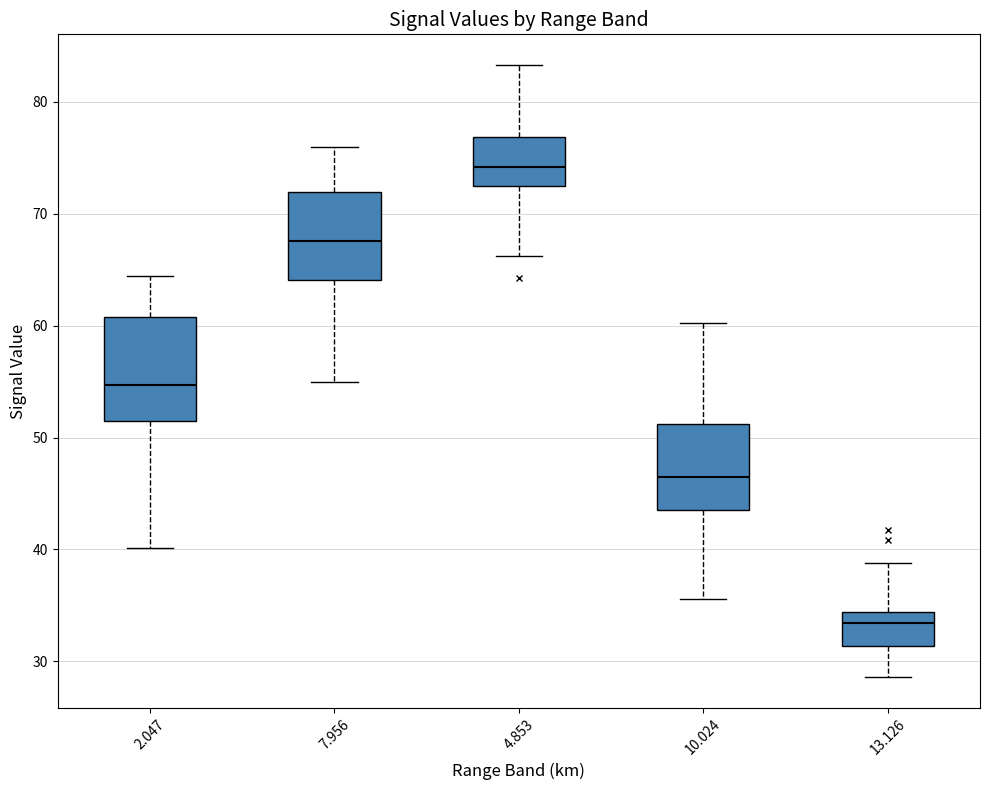

Reading left to right, transcribe this box plot: for each box, give where its median line is, the range the box spans, and where its two whiskers end, as read against the y-axis. The values are not printed on the chart, so give them approximately, as read against the axis.

2.047: median 55, box 52 to 61, whiskers 40 to 64
7.956: median 68, box 64 to 72, whiskers 55 to 76
4.853: median 74, box 72 to 77, whiskers 66 to 83
10.024: median 47, box 44 to 51, whiskers 36 to 60
13.126: median 33, box 31 to 34, whiskers 29 to 39